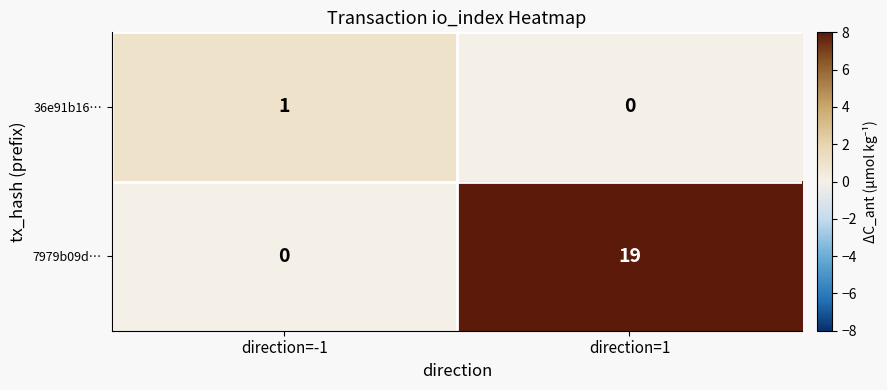

At which label does 7979b09d… reach its minimum?

direction=-1